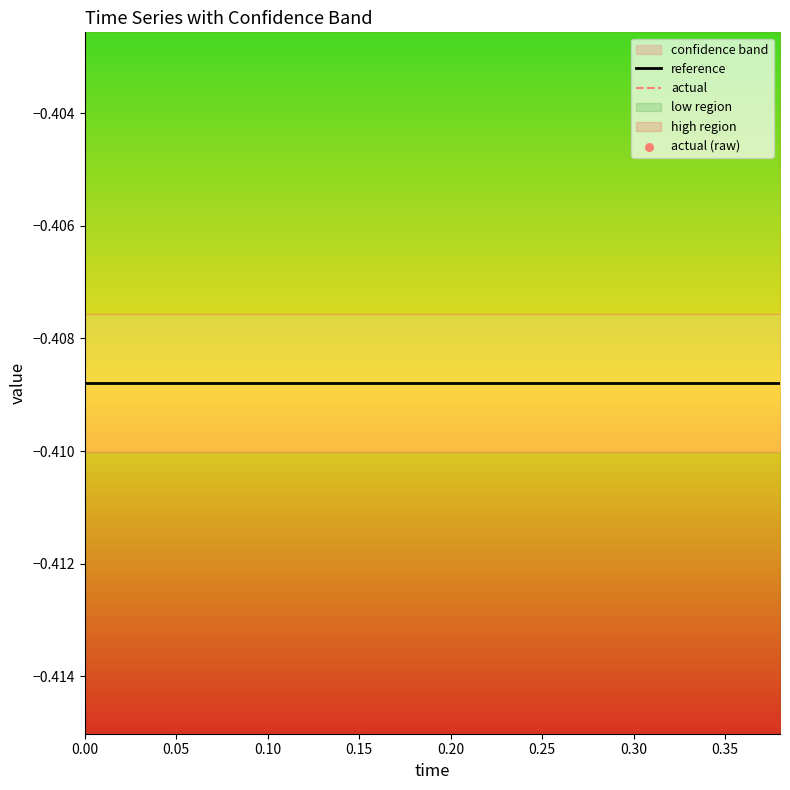

Which series contains the highest Y value?

actual